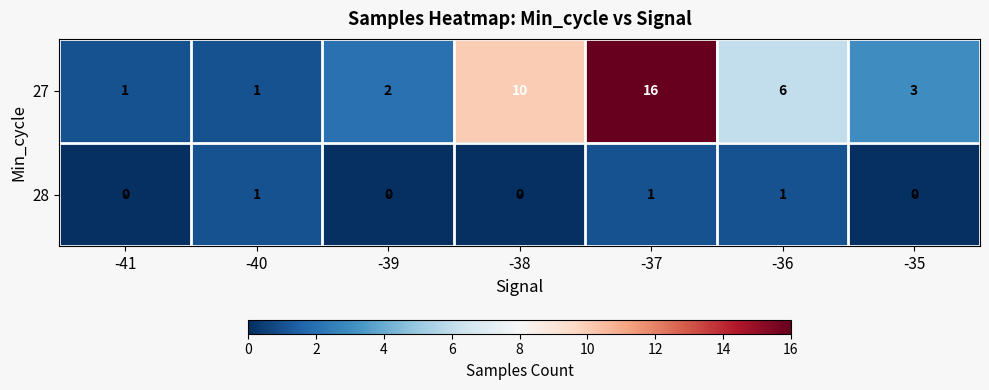

Between -39 and -38, which series saw the biggest shift?

27